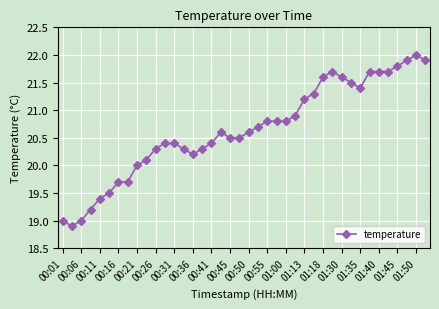

What is the minimum value shown in the chart?

18.9